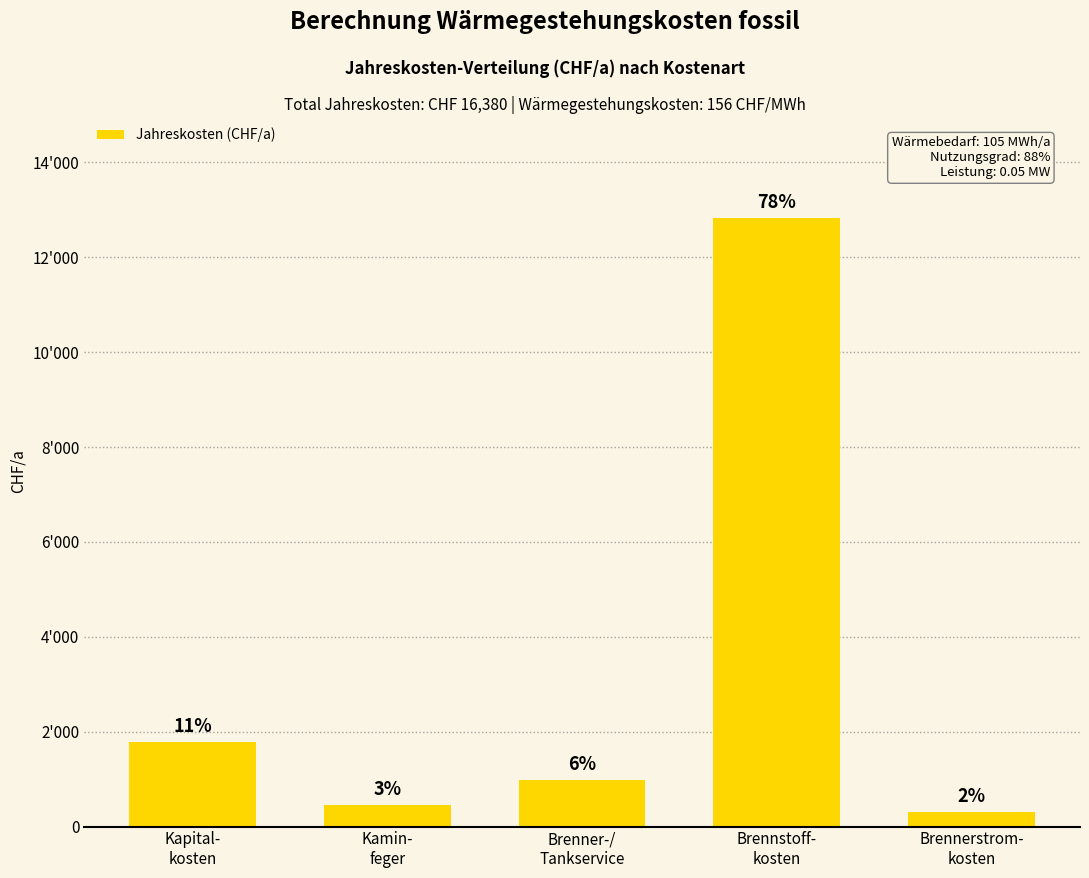

Which has a higher value, Brennerstrom-
kosten or Brenner-/
Tankservice?

Brenner-/
Tankservice